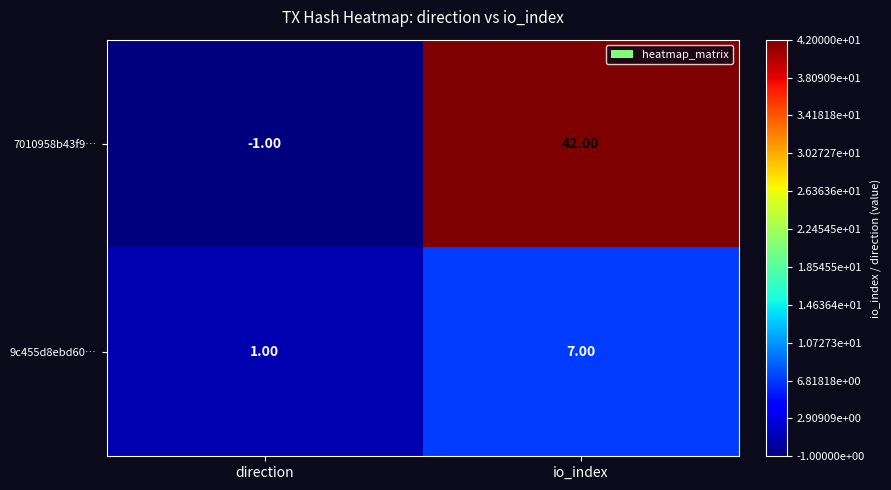

List the series in order of their overall mean, lowest first.

9c455d8ebd60…, 7010958b43f9…